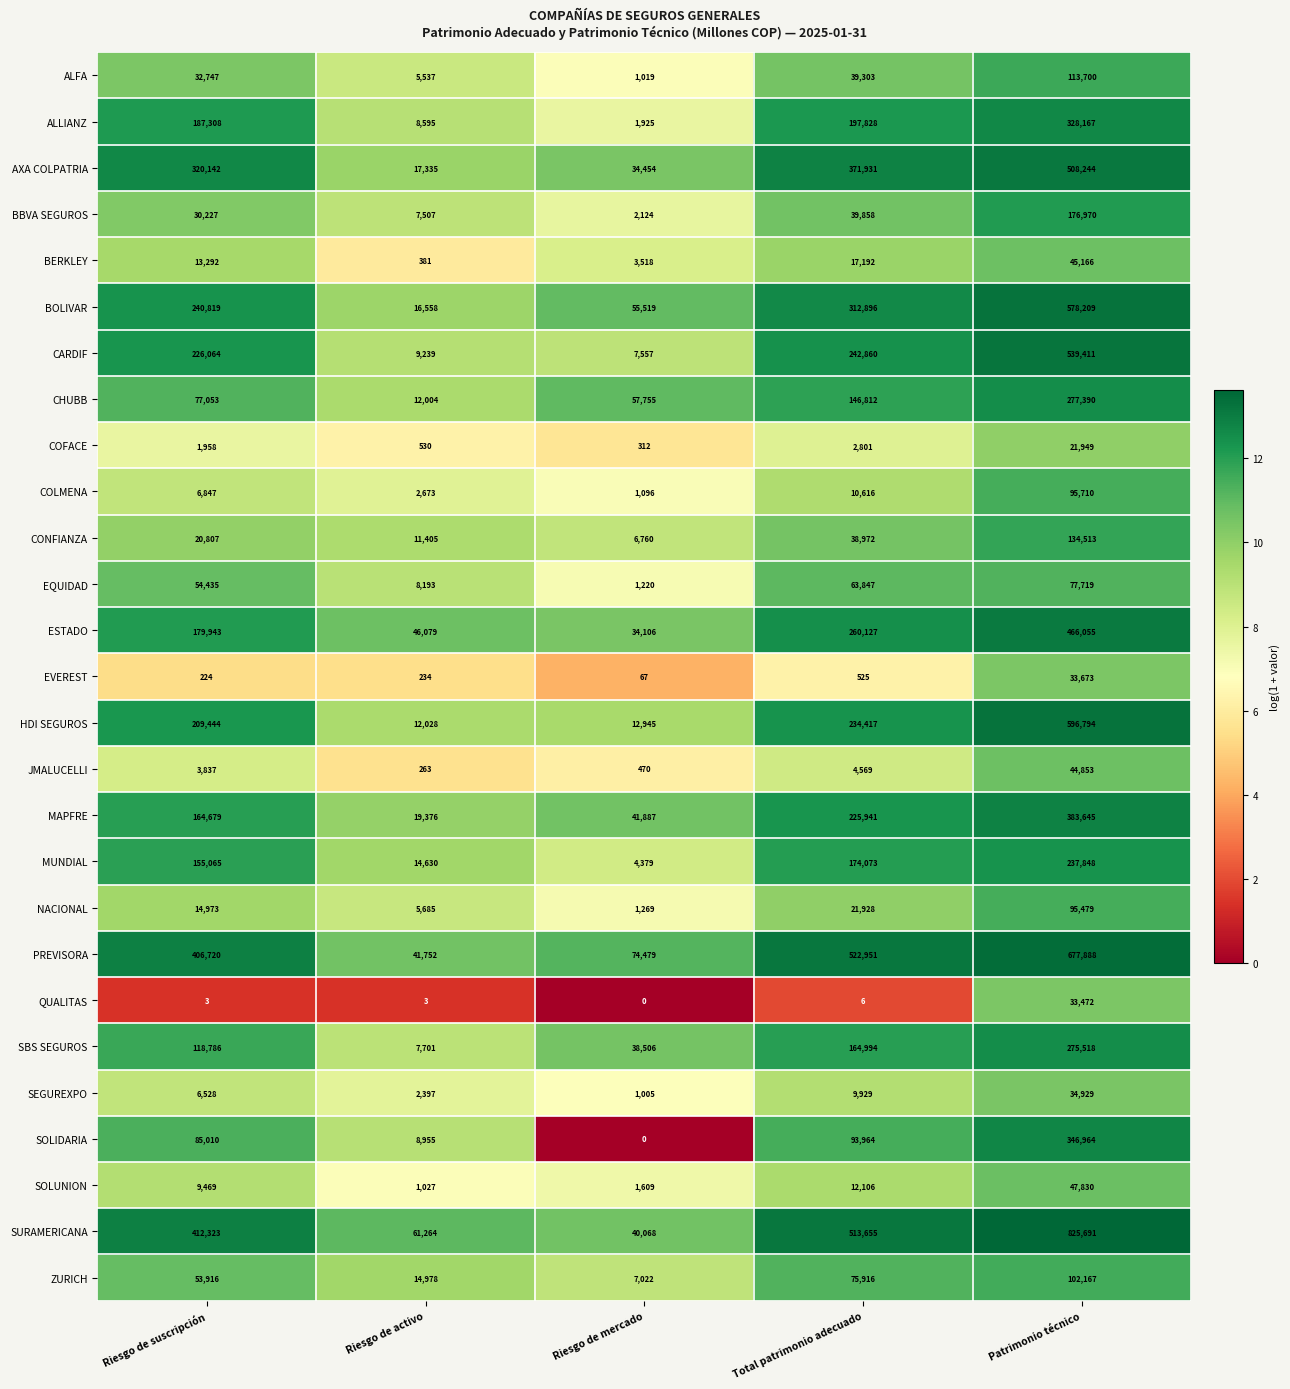

The value of MAPFRE at Patrimonio técnico is 522912. True or false?

False